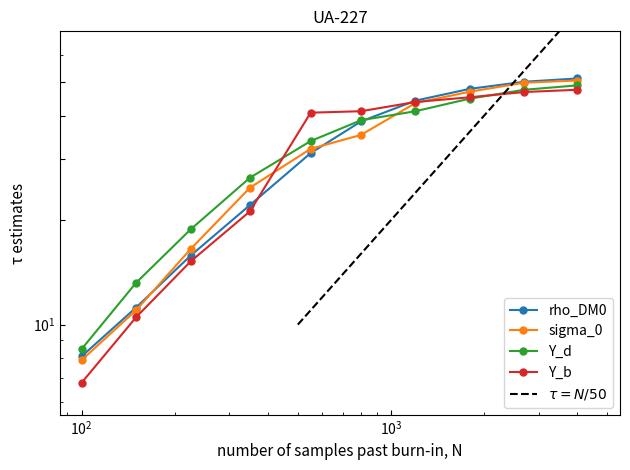

List the series in order of their peak value, lowest first.

Y_b, Y_d, sigma_0, rho_DM0